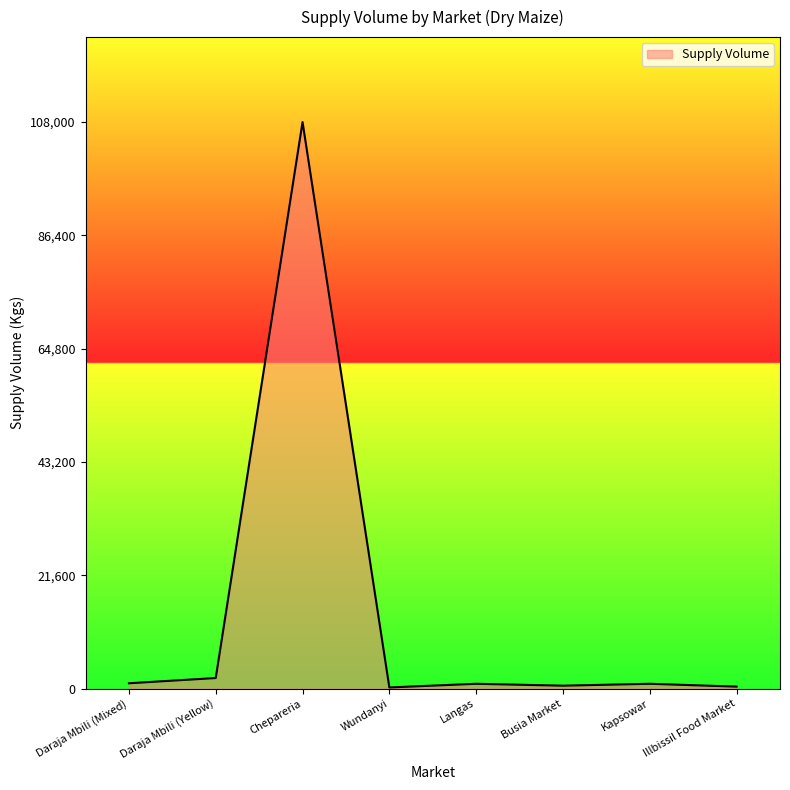

How many lines are shown in the chart?

1